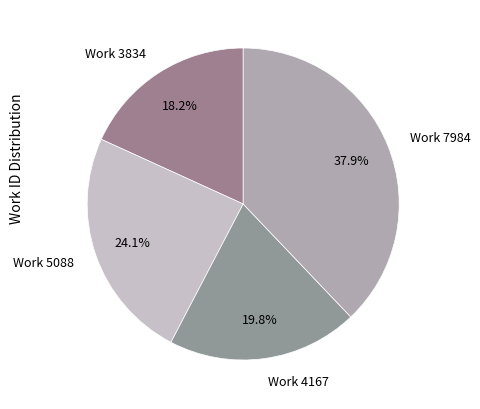

To the nearest percent, what is the combined percentage of Work 5088 and Work 4167?

44%